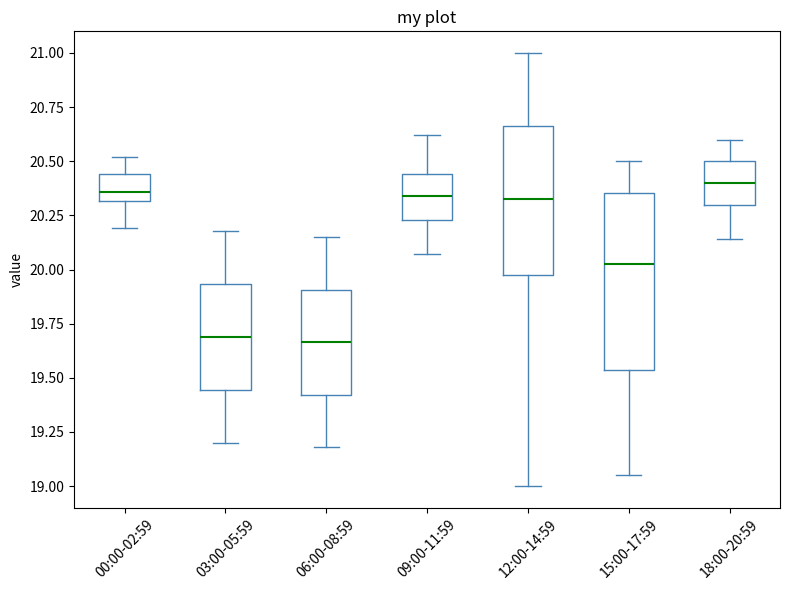

Which box is the tallest, from its lower edge to its upper edge?

15:00-17:59